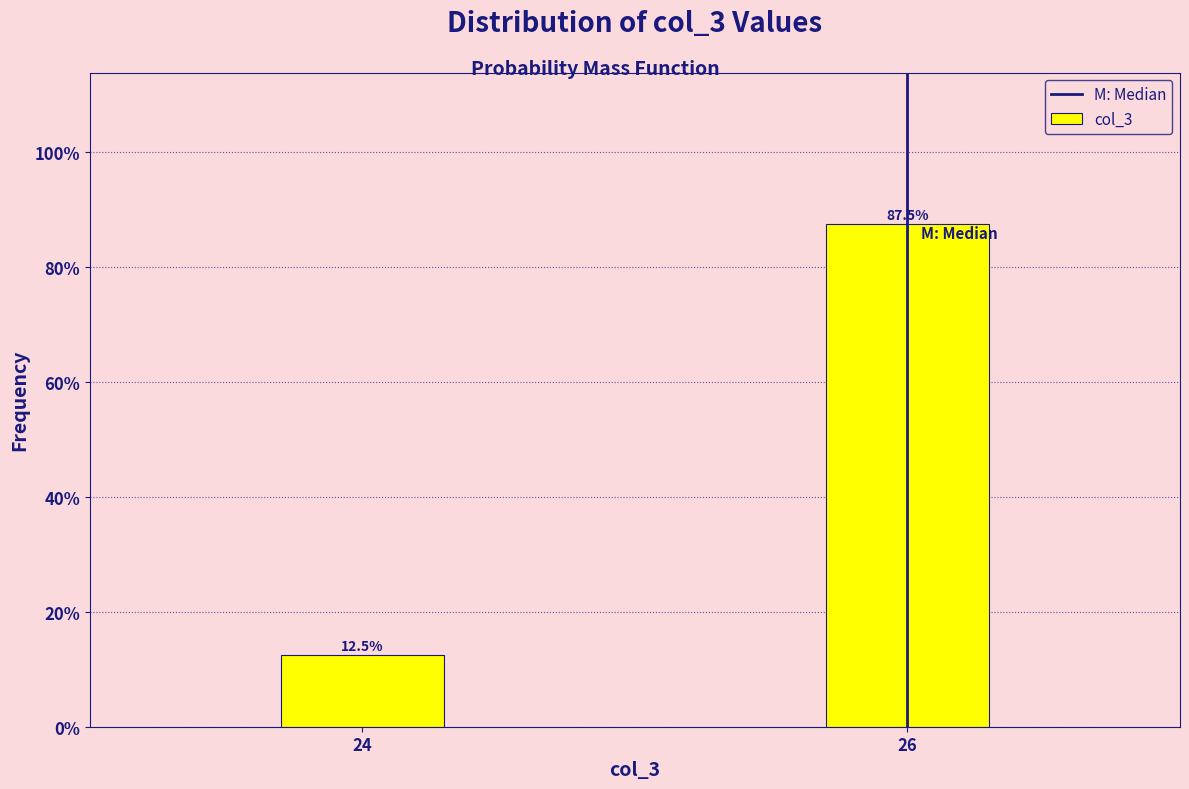

Reading left to right, list all the values displayed in this chart.

24=12.5	26=87.5